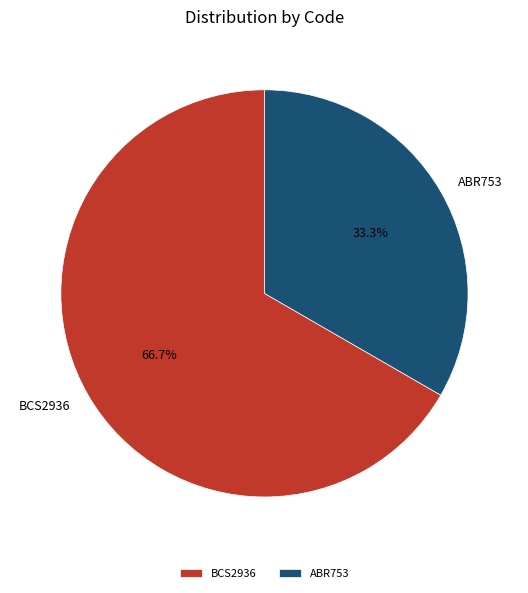

Is it true that ABR753 is 28% of the pie?

False